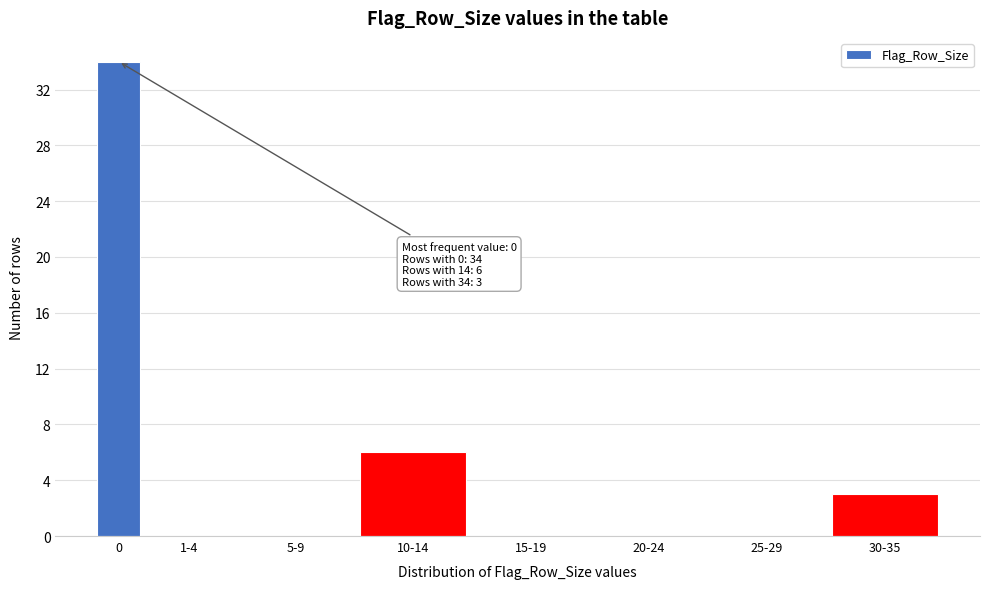

Reading left to right, list all the values displayed in this chart.

0=34	1-4=0	5-9=0	10-14=6	15-19=0	20-24=0	25-29=0	30-35=3